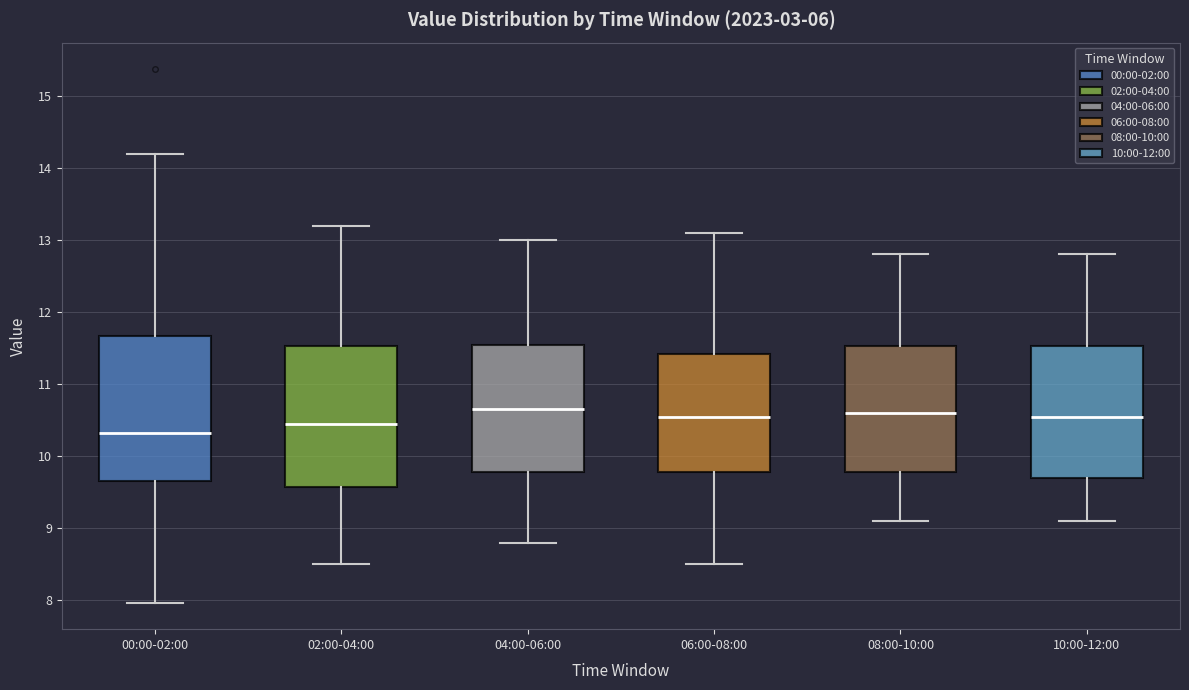

Reading left to right, read every box against the y-axis: the position of its median line, the range the box covers, and the ends of its whiskers. The values are not printed on the chart, so give them approximately, as read against the axis.

00:00-02:00: median 10.3, box 9.7 to 11.7, whiskers 8.0 to 14.2
02:00-04:00: median 10.5, box 9.6 to 11.5, whiskers 8.5 to 13.2
04:00-06:00: median 10.7, box 9.8 to 11.6, whiskers 8.8 to 13.0
06:00-08:00: median 10.6, box 9.8 to 11.4, whiskers 8.5 to 13.1
08:00-10:00: median 10.6, box 9.8 to 11.5, whiskers 9.1 to 12.8
10:00-12:00: median 10.6, box 9.7 to 11.5, whiskers 9.1 to 12.8